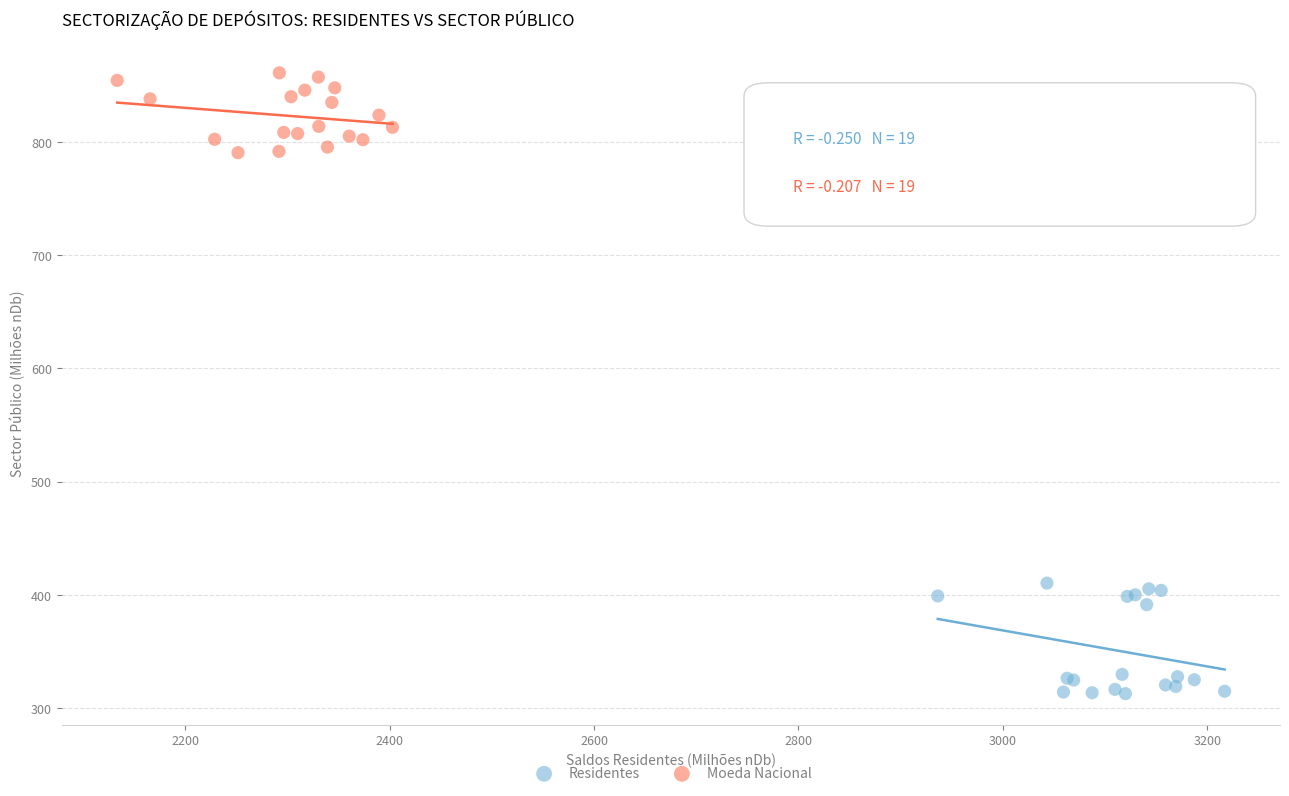

Which series contains the highest Y value?

Moeda Nacional